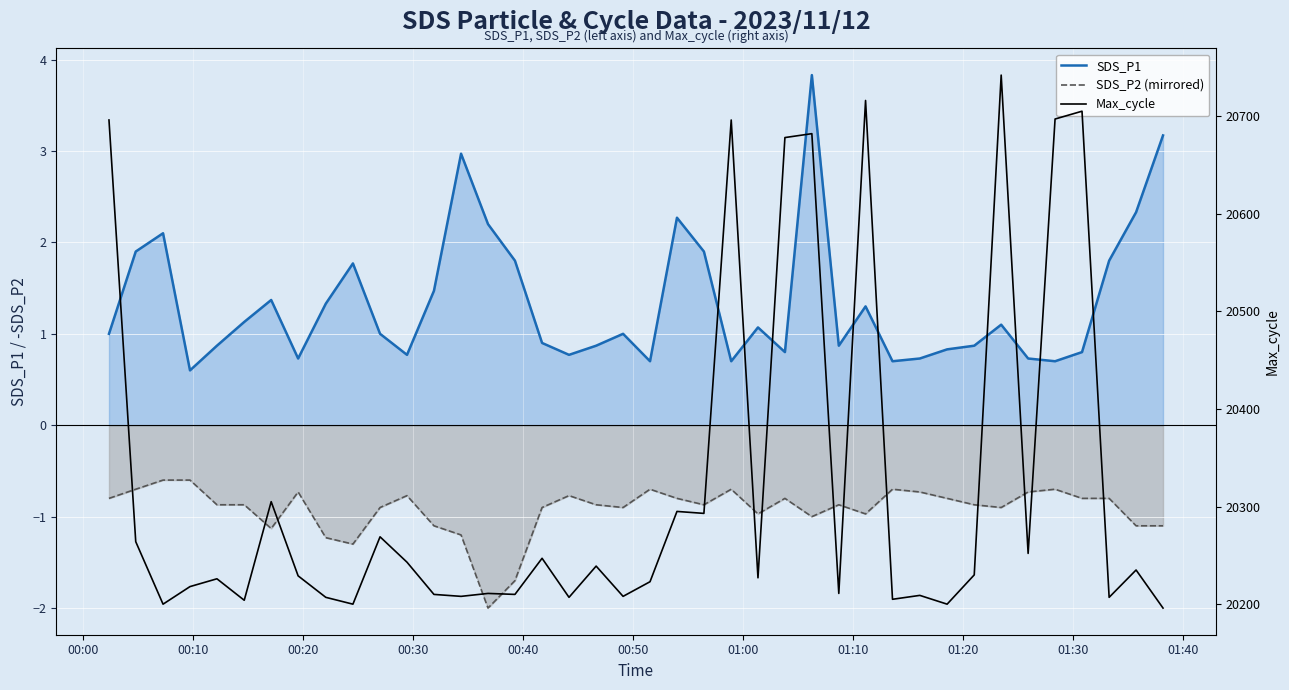

What is the greatest value displayed?

20742.0